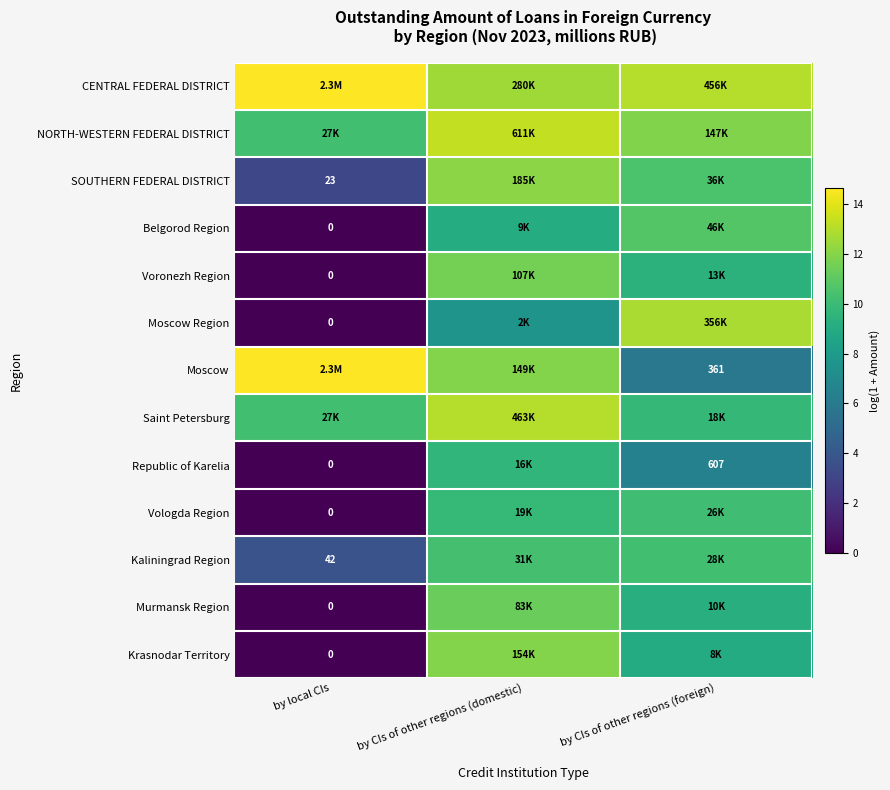

What is the average value of the Saint Petersburg series?

11.0